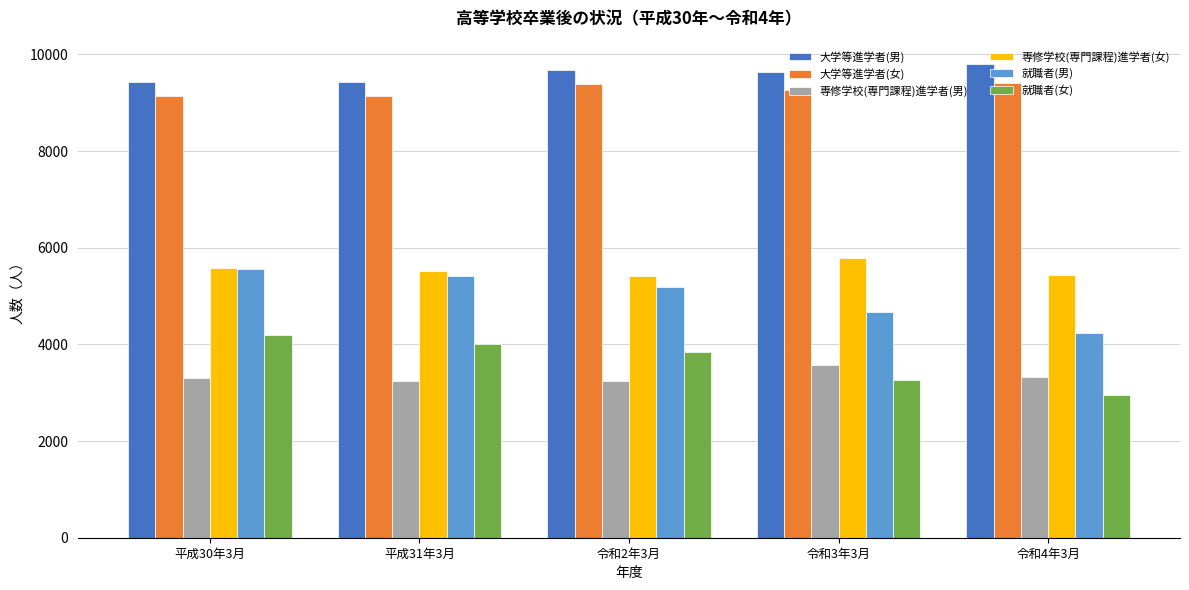

The 大学等進学者(男) series shows 12669 at 平成30年3月. True or false?

False